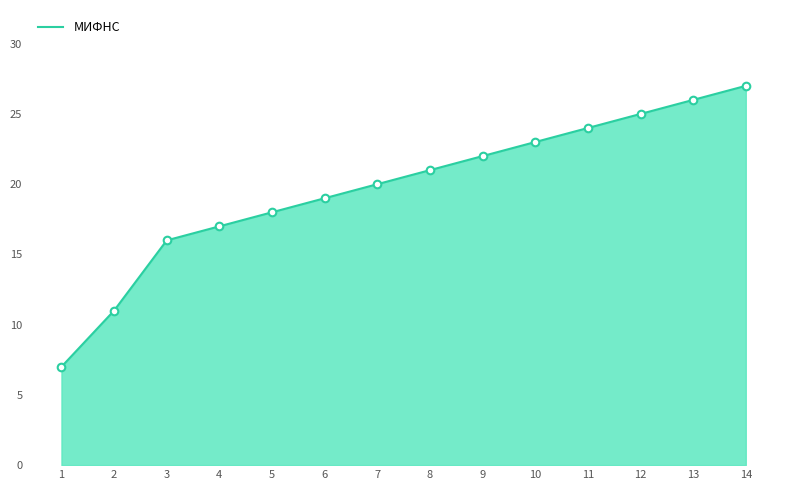

Which has a higher value, 6 or 5?

6